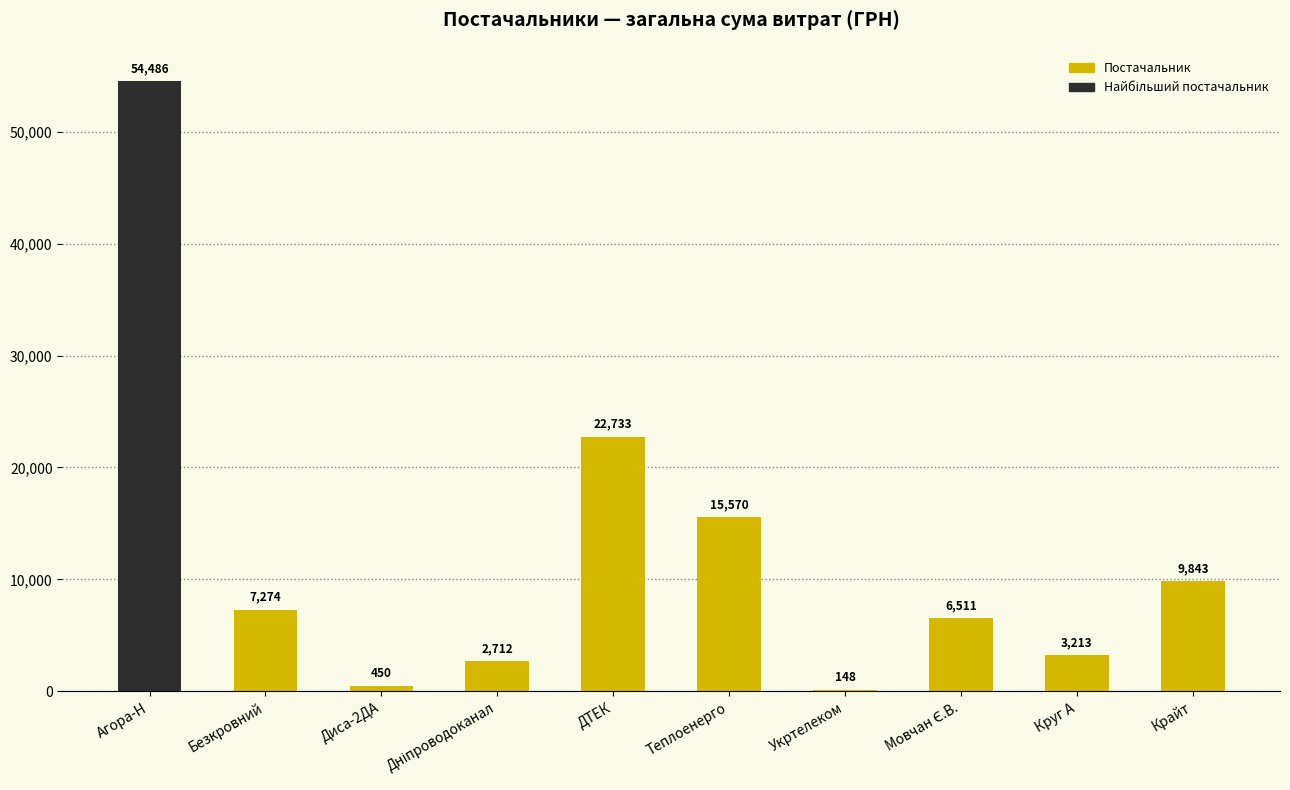

What is the sum of the values at ДТЕК and Круг А?

25946.0